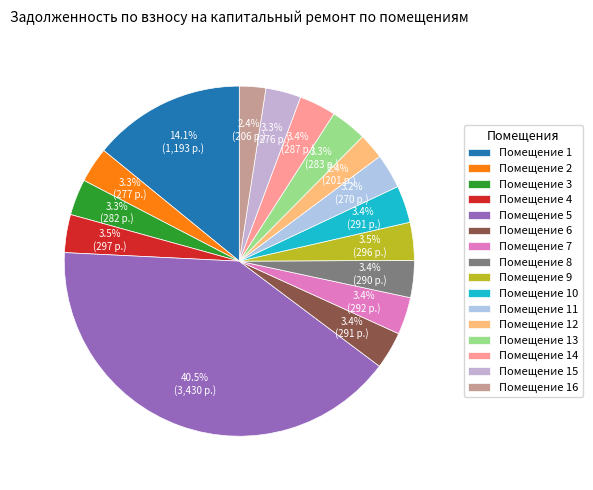

What is the smallest slice in the pie chart?

12